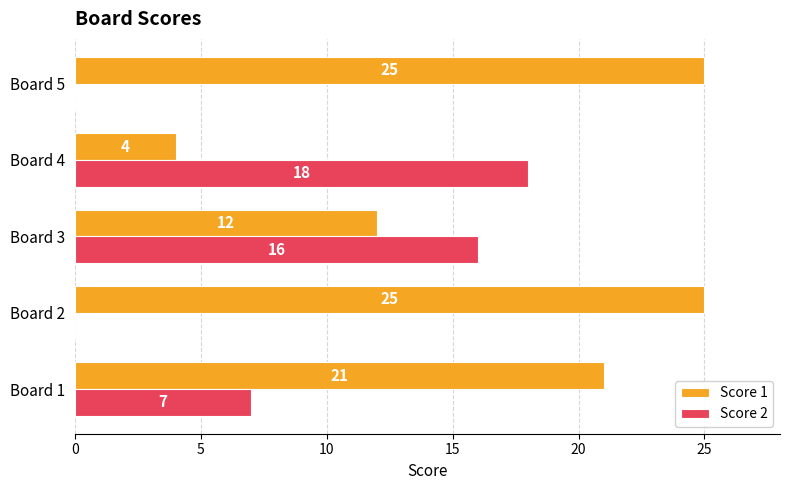

Between Board 1 and Board 2, which series saw the biggest shift?

Score 2